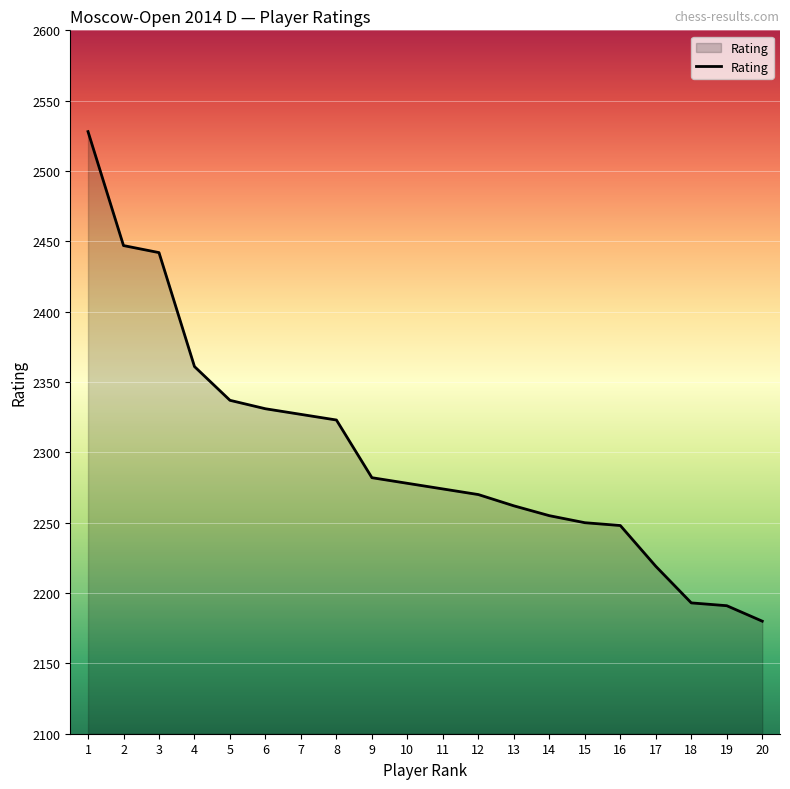

What is the change in value from 7 to 14?

-72